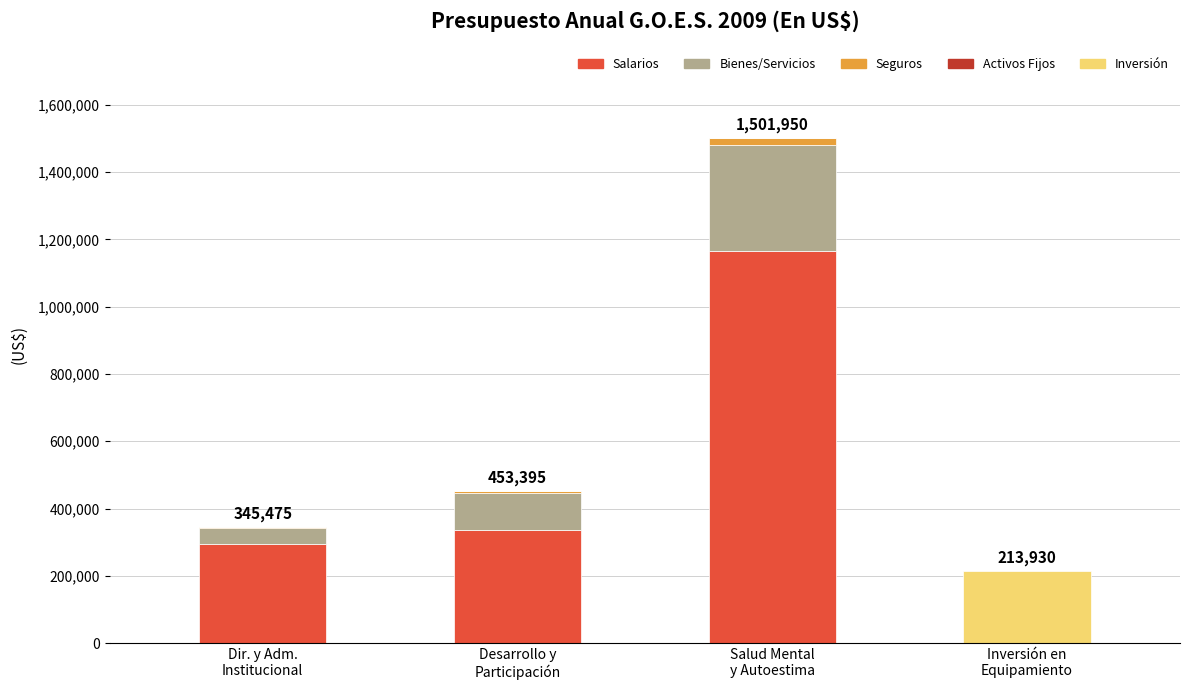

What is the highest value of the Salarios series?

1165290